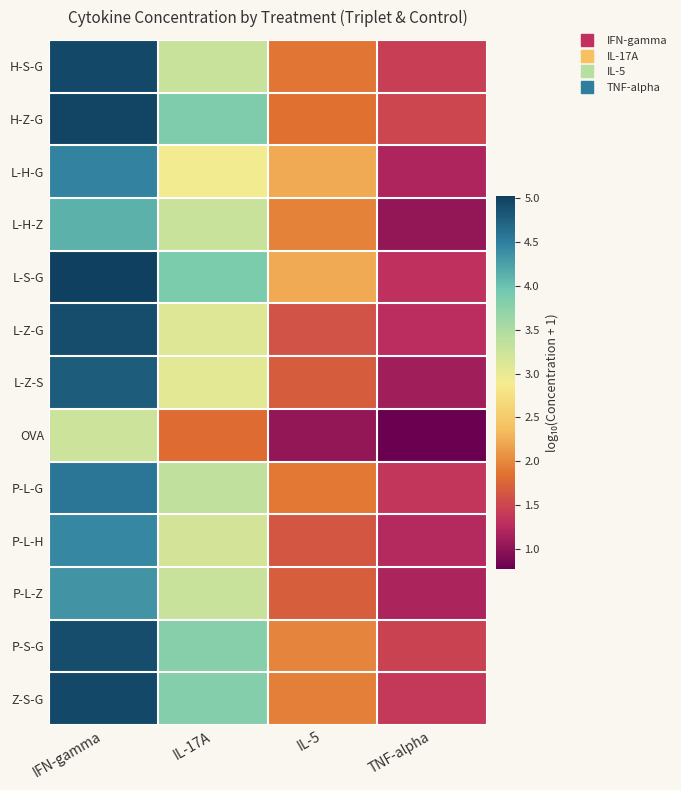

Reading right to left, extract all data points from this chart.

H-S-G: TNF-alpha=1.4	IL-5=1.9	IL-17A=3.3	IFN-gamma=4.9
H-Z-G: TNF-alpha=1.5	IL-5=1.9	IL-17A=3.8	IFN-gamma=5.0
L-H-G: TNF-alpha=1.2	IL-5=2.2	IL-17A=2.9	IFN-gamma=4.5
L-H-Z: TNF-alpha=1.0	IL-5=2.0	IL-17A=3.3	IFN-gamma=4.1
L-S-G: TNF-alpha=1.3	IL-5=2.2	IL-17A=3.9	IFN-gamma=5.0
L-Z-G: TNF-alpha=1.3	IL-5=1.6	IL-17A=3.1	IFN-gamma=4.9
L-Z-S: TNF-alpha=1.1	IL-5=1.7	IL-17A=3.0	IFN-gamma=4.8
OVA: TNF-alpha=0.8	IL-5=1.0	IL-17A=1.8	IFN-gamma=3.3
P-L-G: TNF-alpha=1.4	IL-5=1.9	IL-17A=3.3	IFN-gamma=4.6
P-L-H: TNF-alpha=1.3	IL-5=1.6	IL-17A=3.2	IFN-gamma=4.4
P-L-Z: TNF-alpha=1.2	IL-5=1.7	IL-17A=3.3	IFN-gamma=4.3
P-S-G: TNF-alpha=1.5	IL-5=2.0	IL-17A=3.8	IFN-gamma=4.9
Z-S-G: TNF-alpha=1.4	IL-5=1.9	IL-17A=3.8	IFN-gamma=4.9